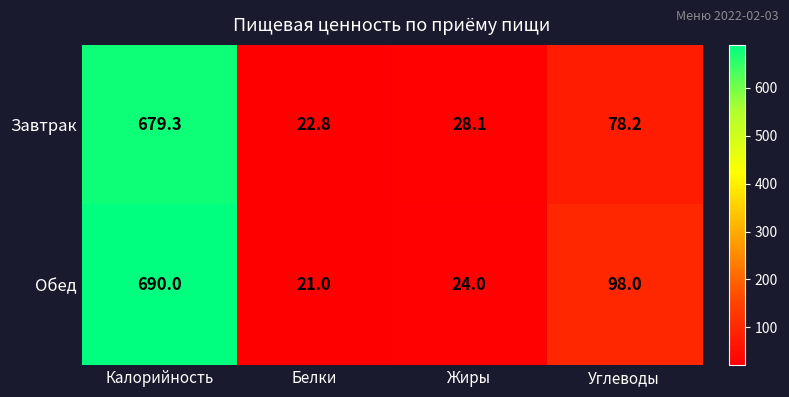

The Обед series shows 24.0 at Жиры. True or false?

True